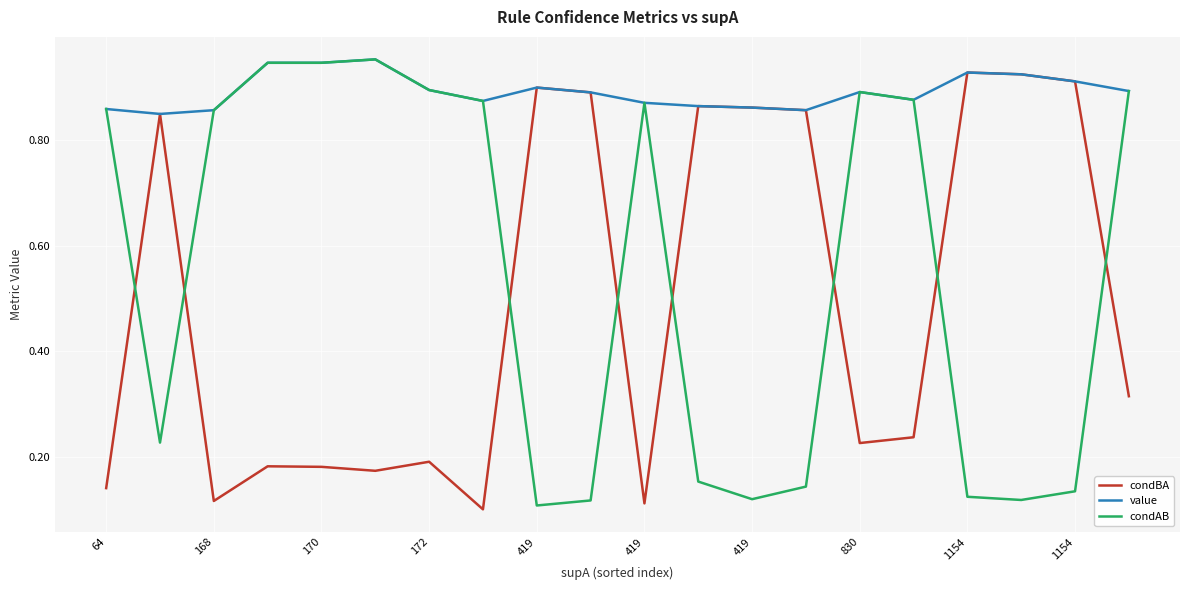

Which series has the largest total across all categories?

value